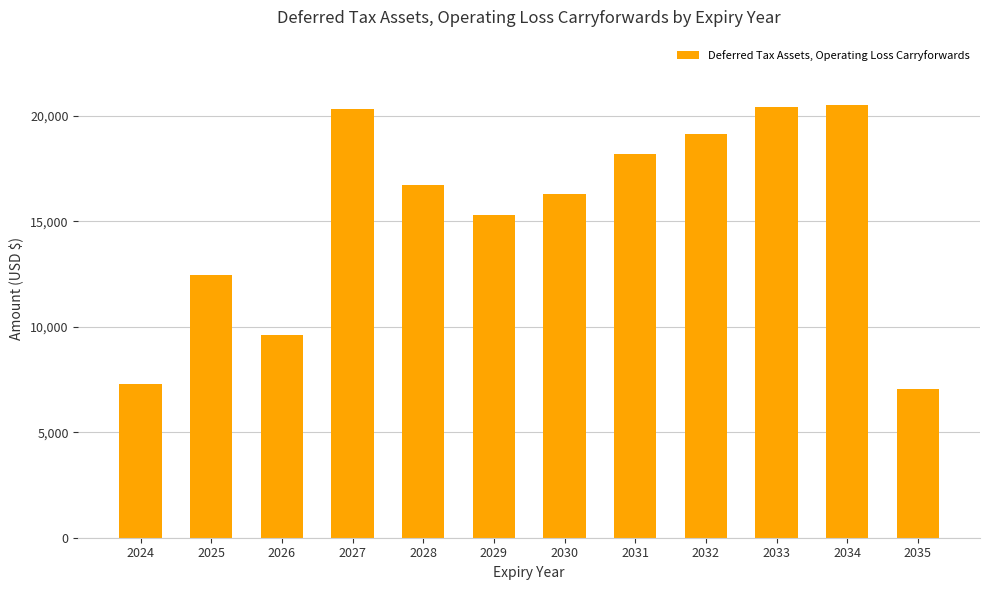

Is it true that the value at 2027 is 33955?

False